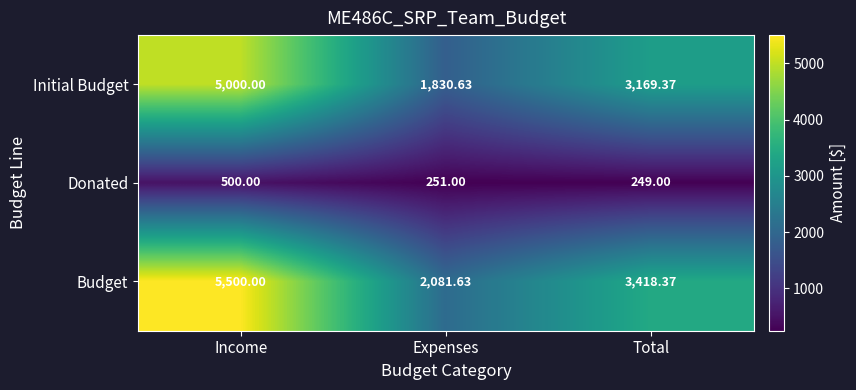

At which category does the chart reach its peak across all series?

Income